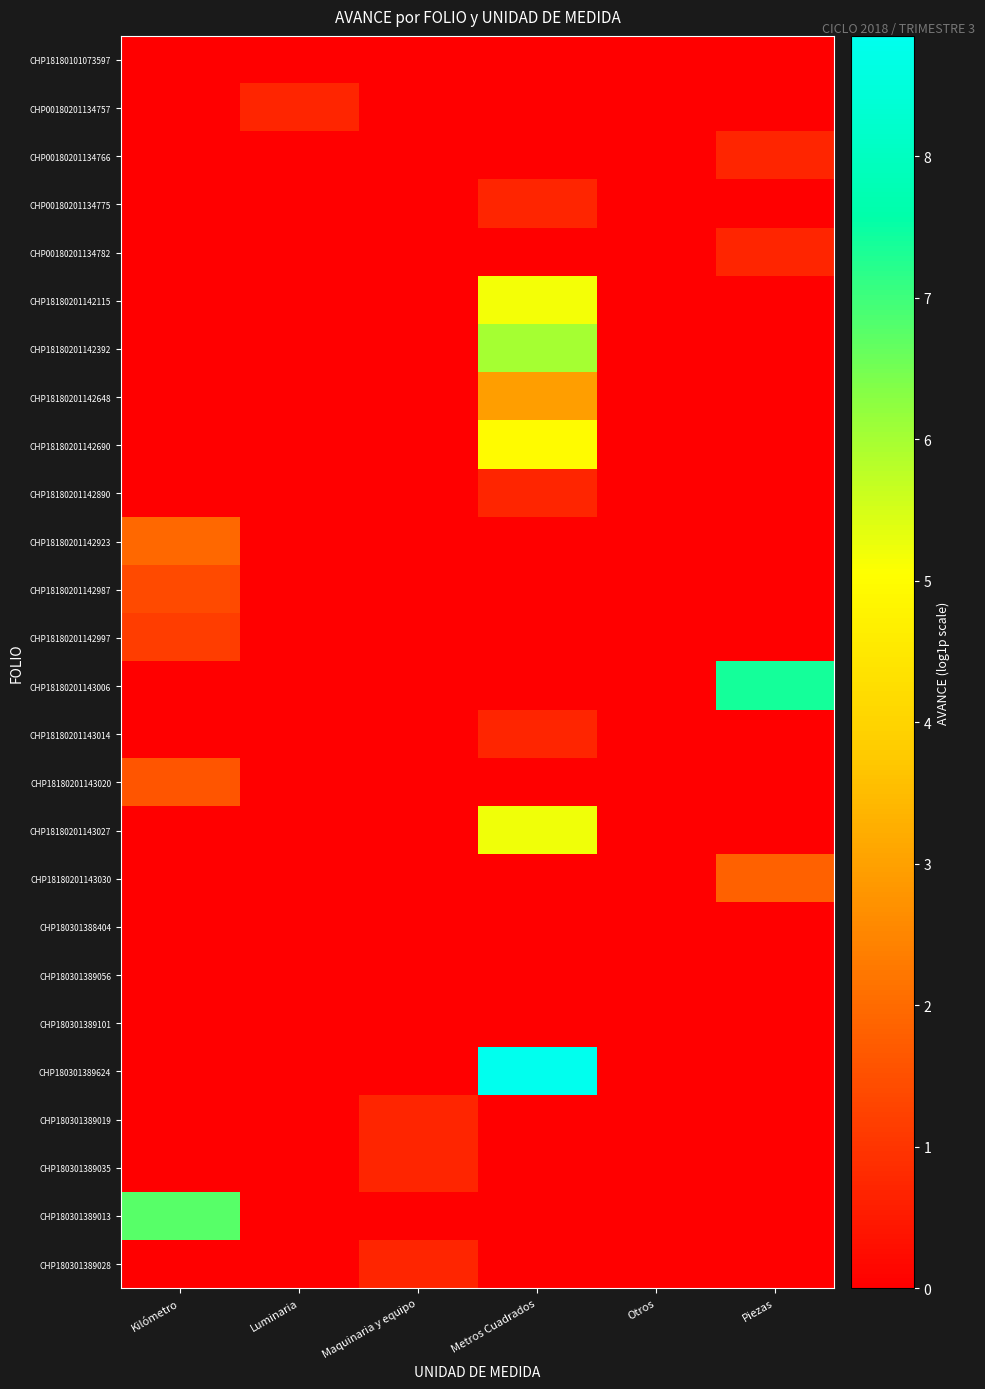

Reading left to right, transcribe all the data shown in this chart.

CHP18180101073597: Kilómetro=0.0	Luminaria=0.0	Maquinaria y equipo=0.0	Metros Cuadrados=0.0	Otros=0.0	Piezas=0.0
CHP00180201134757: Kilómetro=0.0	Luminaria=0.7	Maquinaria y equipo=0.0	Metros Cuadrados=0.0	Otros=0.0	Piezas=0.0
CHP00180201134766: Kilómetro=0.0	Luminaria=0.0	Maquinaria y equipo=0.0	Metros Cuadrados=0.0	Otros=0.0	Piezas=0.7
CHP00180201134775: Kilómetro=0.0	Luminaria=0.0	Maquinaria y equipo=0.0	Metros Cuadrados=0.7	Otros=0.0	Piezas=0.0
CHP00180201134782: Kilómetro=0.0	Luminaria=0.0	Maquinaria y equipo=0.0	Metros Cuadrados=0.0	Otros=0.0	Piezas=0.7
CHP18180201142115: Kilómetro=0.0	Luminaria=0.0	Maquinaria y equipo=0.0	Metros Cuadrados=5.2	Otros=0.0	Piezas=0.0
CHP18180201142392: Kilómetro=0.0	Luminaria=0.0	Maquinaria y equipo=0.0	Metros Cuadrados=6.0	Otros=0.0	Piezas=0.0
CHP18180201142648: Kilómetro=0.0	Luminaria=0.0	Maquinaria y equipo=0.0	Metros Cuadrados=2.9	Otros=0.0	Piezas=0.0
CHP18180201142690: Kilómetro=0.0	Luminaria=0.0	Maquinaria y equipo=0.0	Metros Cuadrados=5.0	Otros=0.0	Piezas=0.0
CHP18180201142890: Kilómetro=0.0	Luminaria=0.0	Maquinaria y equipo=0.0	Metros Cuadrados=0.7	Otros=0.0	Piezas=0.0
CHP18180201142923: Kilómetro=1.9	Luminaria=0.0	Maquinaria y equipo=0.0	Metros Cuadrados=0.0	Otros=0.0	Piezas=0.0
CHP18180201142987: Kilómetro=1.4	Luminaria=0.0	Maquinaria y equipo=0.0	Metros Cuadrados=0.0	Otros=0.0	Piezas=0.0
CHP18180201142997: Kilómetro=1.2	Luminaria=0.0	Maquinaria y equipo=0.0	Metros Cuadrados=0.0	Otros=0.0	Piezas=0.0
CHP18180201143006: Kilómetro=0.0	Luminaria=0.0	Maquinaria y equipo=0.0	Metros Cuadrados=0.0	Otros=0.0	Piezas=7.4
CHP18180201143014: Kilómetro=0.0	Luminaria=0.0	Maquinaria y equipo=0.0	Metros Cuadrados=0.7	Otros=0.0	Piezas=0.0
CHP18180201143020: Kilómetro=1.6	Luminaria=0.0	Maquinaria y equipo=0.0	Metros Cuadrados=0.0	Otros=0.0	Piezas=0.0
CHP18180201143027: Kilómetro=0.0	Luminaria=0.0	Maquinaria y equipo=0.0	Metros Cuadrados=5.2	Otros=0.0	Piezas=0.0
CHP18180201143030: Kilómetro=0.0	Luminaria=0.0	Maquinaria y equipo=0.0	Metros Cuadrados=0.0	Otros=0.0	Piezas=1.8
CHP180301388404: Kilómetro=0.0	Luminaria=0.0	Maquinaria y equipo=0.0	Metros Cuadrados=0.0	Otros=0.0	Piezas=0.0
CHP180301389056: Kilómetro=0.0	Luminaria=0.0	Maquinaria y equipo=0.0	Metros Cuadrados=0.0	Otros=0.0	Piezas=0.0
CHP180301389101: Kilómetro=0.0	Luminaria=0.0	Maquinaria y equipo=0.0	Metros Cuadrados=0.0	Otros=0.0	Piezas=0.0
CHP180301389624: Kilómetro=0.0	Luminaria=0.0	Maquinaria y equipo=0.0	Metros Cuadrados=8.9	Otros=0.0	Piezas=0.0
CHP180301389019: Kilómetro=0.0	Luminaria=0.0	Maquinaria y equipo=0.7	Metros Cuadrados=0.0	Otros=0.0	Piezas=0.0
CHP180301389035: Kilómetro=0.0	Luminaria=0.0	Maquinaria y equipo=0.7	Metros Cuadrados=0.0	Otros=0.0	Piezas=0.0
CHP180301389013: Kilómetro=6.8	Luminaria=0.0	Maquinaria y equipo=0.0	Metros Cuadrados=0.0	Otros=0.0	Piezas=0.0
CHP180301389028: Kilómetro=0.0	Luminaria=0.0	Maquinaria y equipo=0.7	Metros Cuadrados=0.0	Otros=0.0	Piezas=0.0